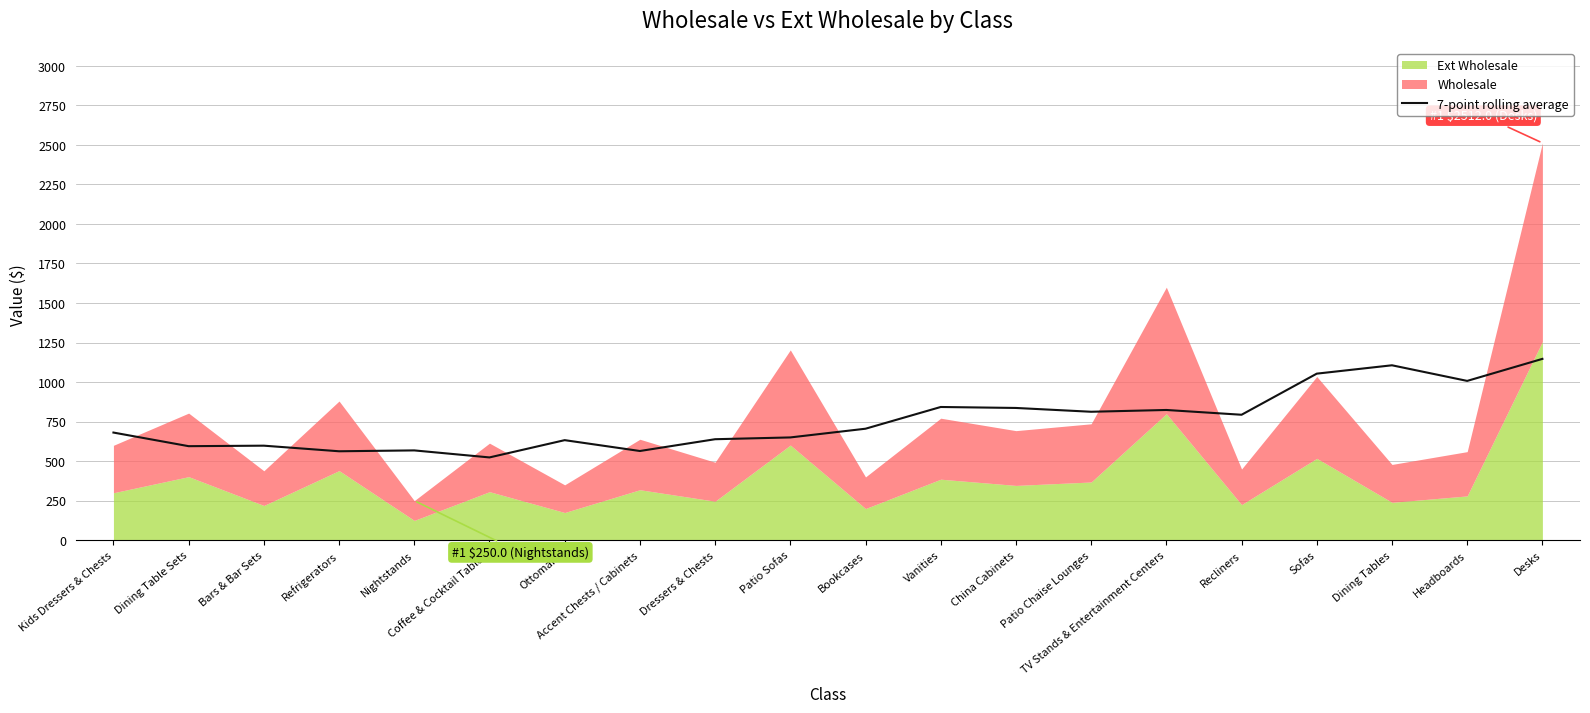

What is the label of the 12th point from the left?

Vanities